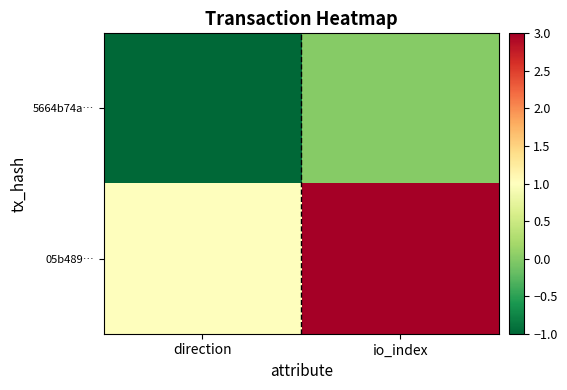

Reading left to right, extract all data points from this chart.

5664b74a…: direction=-1	io_index=0
05b489…: direction=1	io_index=3